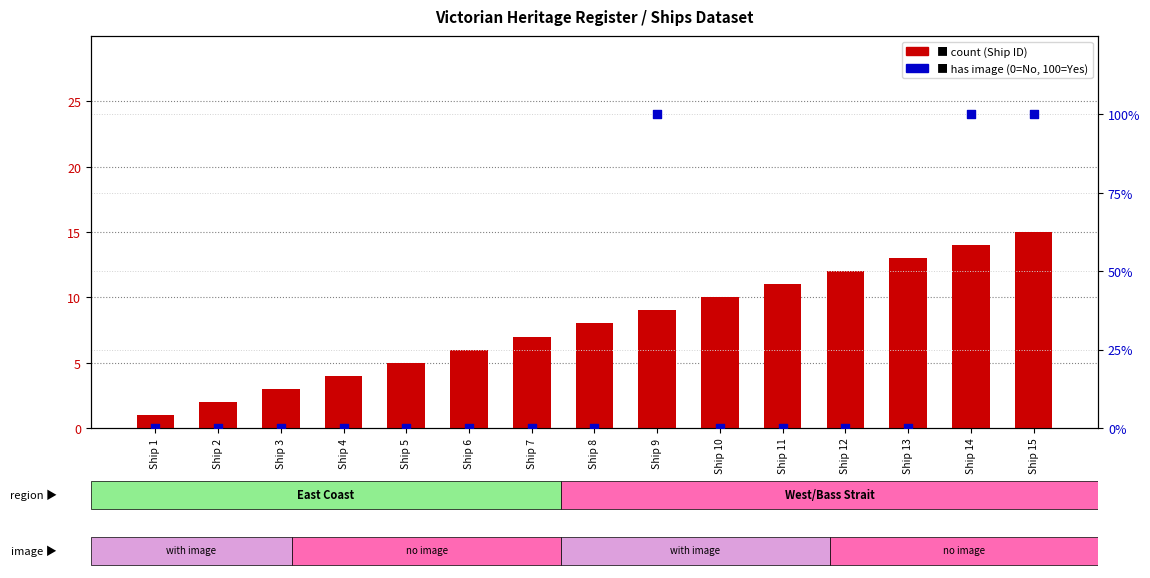

Which series contains the lowest Y value?

has image (0=No, 100=Yes)